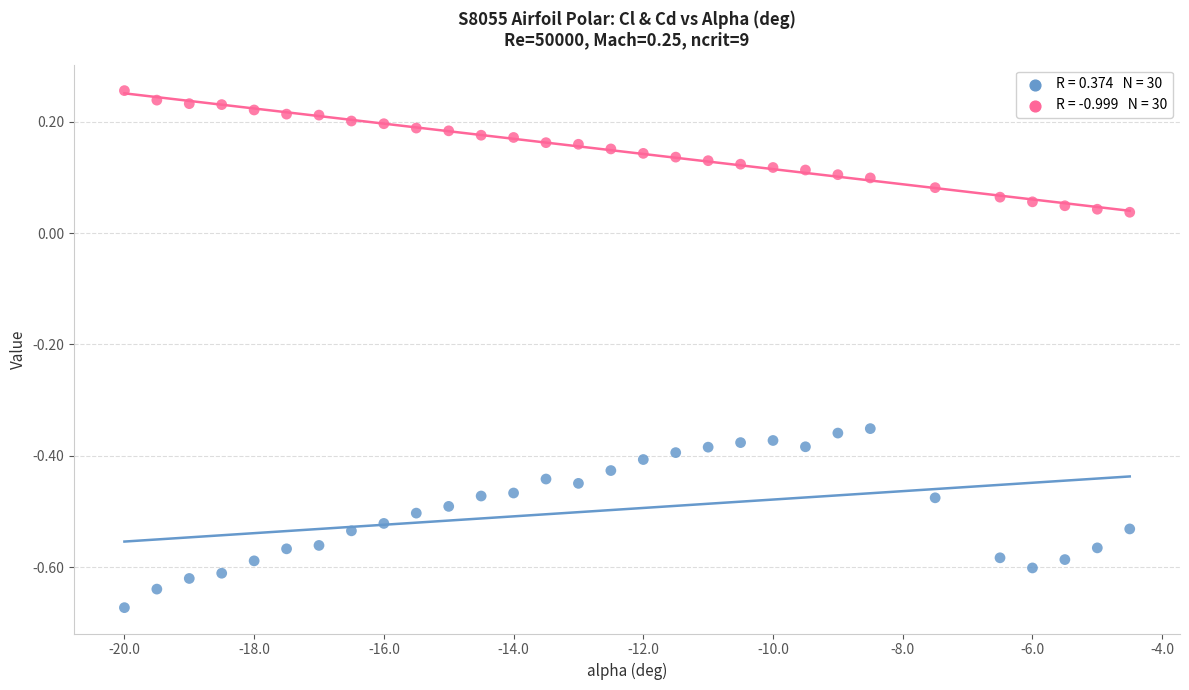

Across all data points, what is the range of Y values (max minus min)?

0.9